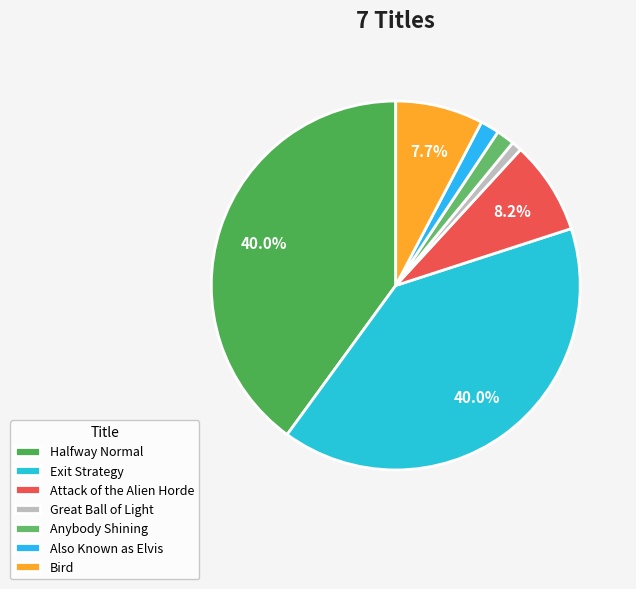

To the nearest percent, what is the combined percentage of Attack of the Alien Horde and Anybody Shining?

10%